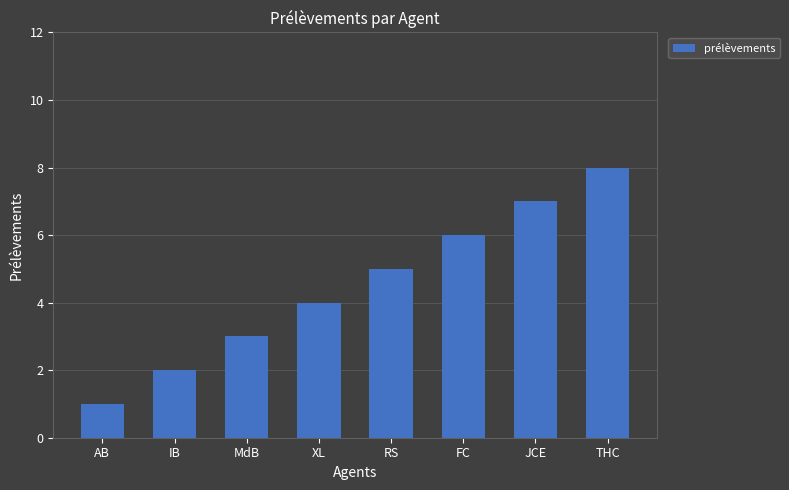

What position from the right is AB?

8